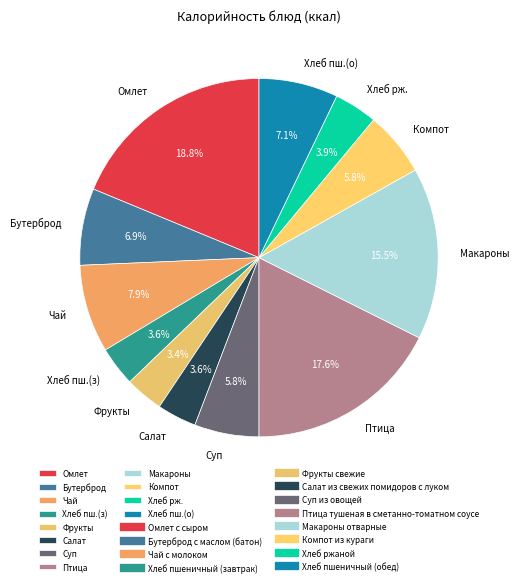

Is Салат the majority of the pie?

No